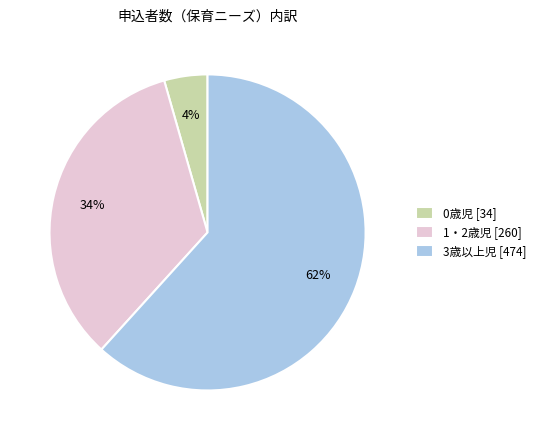

Do 3歳以上児 and 0歳児 together represent more than half of the pie?

Yes